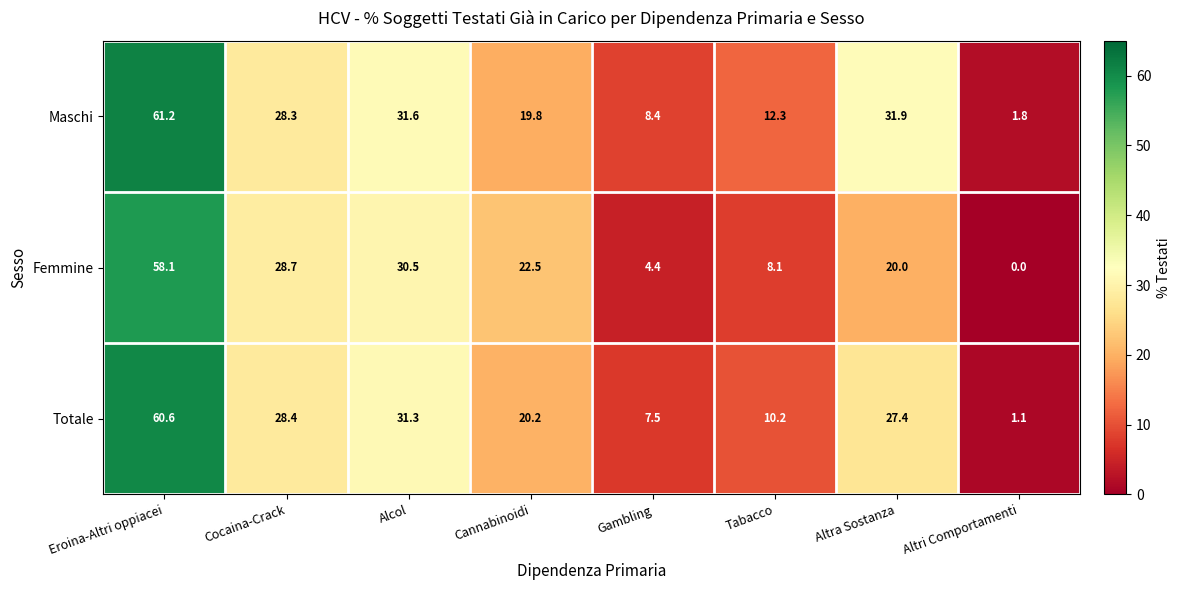

Is it true that Femmine equals 38.4 at Cocaina-Crack?

False